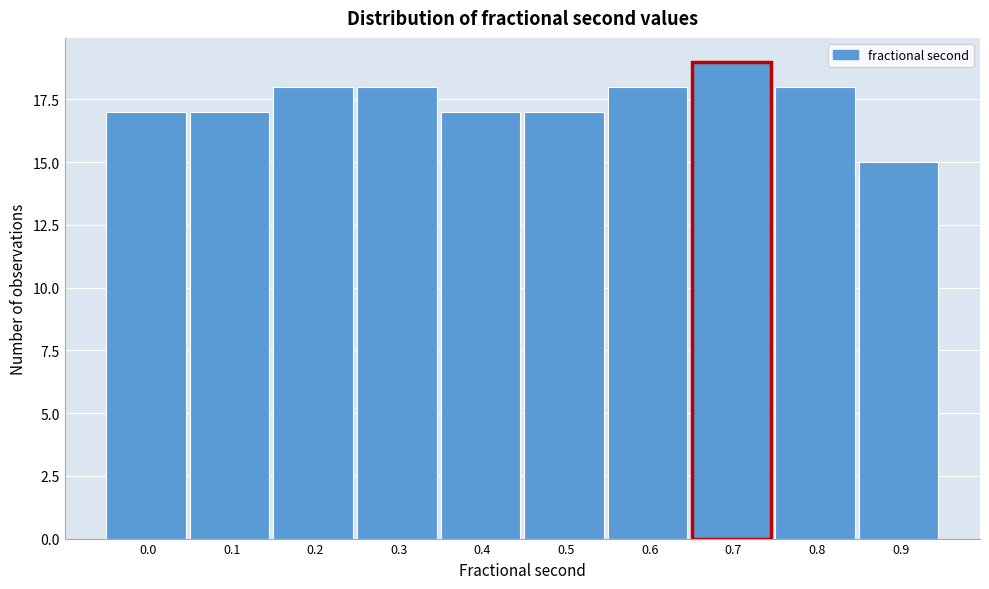

Reading left to right, transcribe all the data shown in this chart.

17	17	18	18	17	17	18	19	18	15